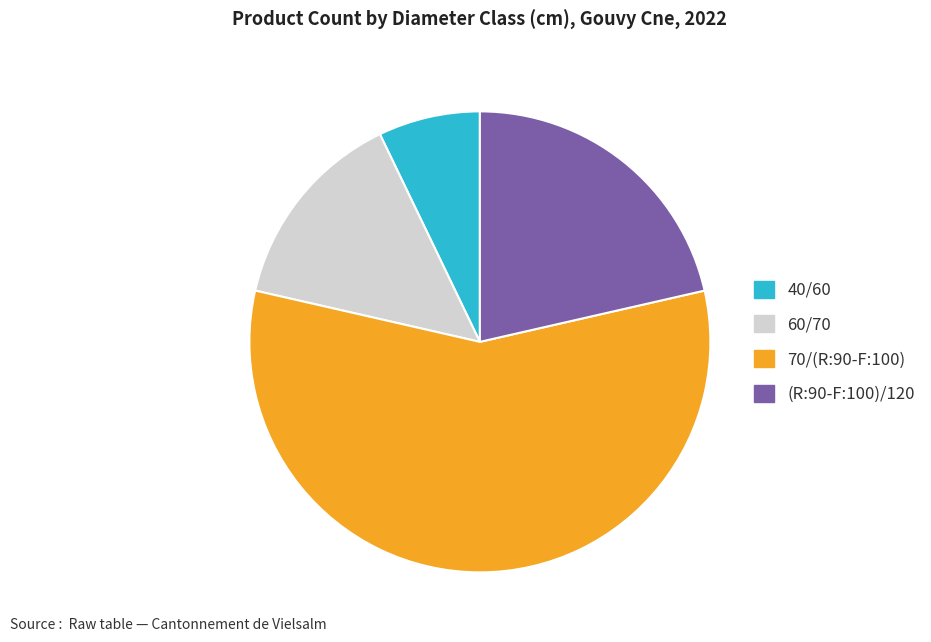

Combined, do 70/(R:90-F:100) and 60/70 account for over 50%?

Yes